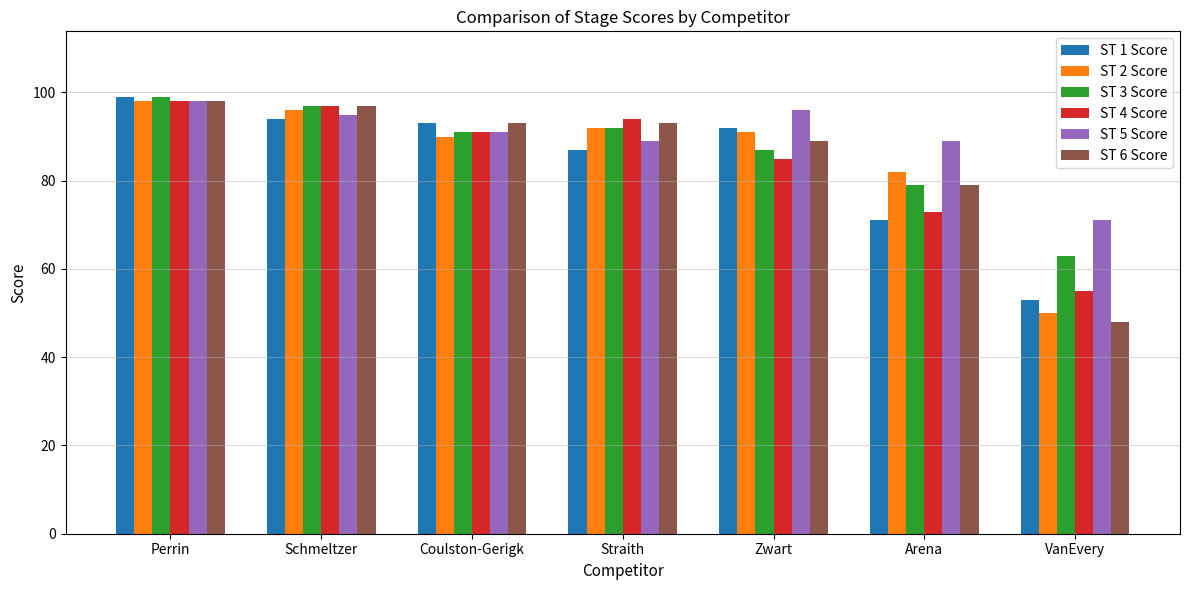

What is the spread (max minus min) of values at Arena?

18